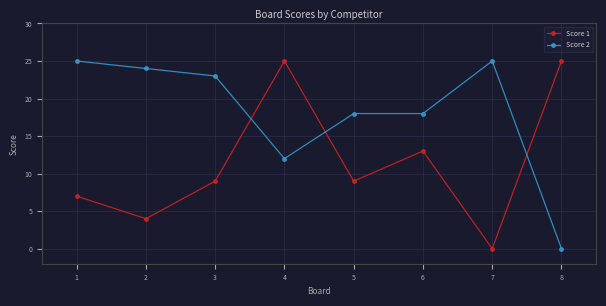

At which label is Score 2 closest to 12?

4